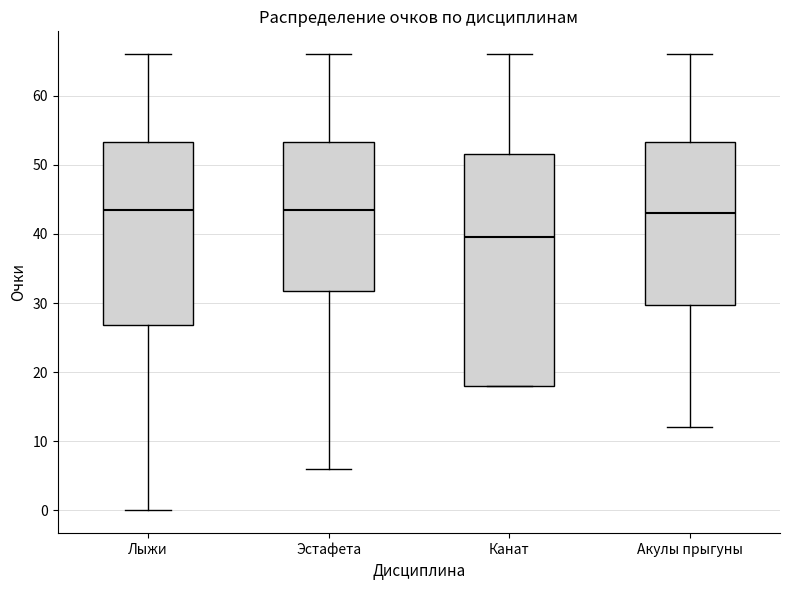

Where does the lower whisker of the box for Лыжи end on the y-axis? The values are not printed on the chart, so give them approximately, as read against the axis.

0